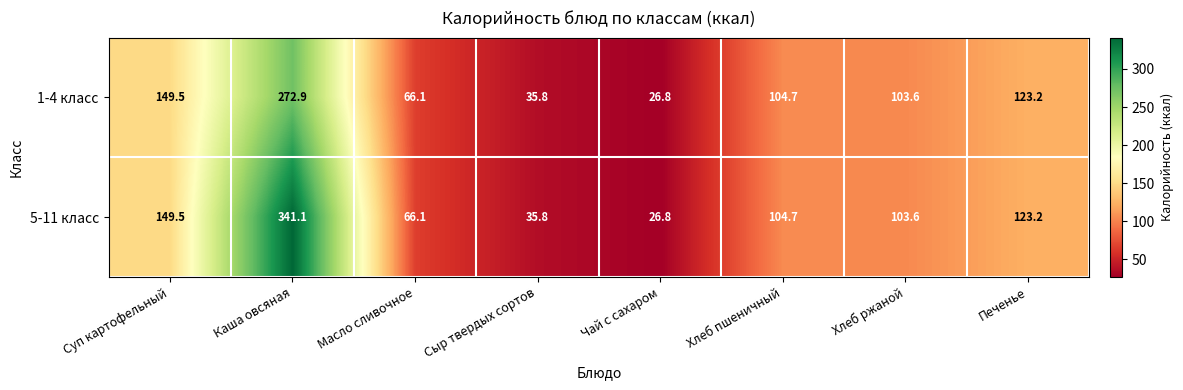

Which series has the largest total across all categories?

5-11 класс